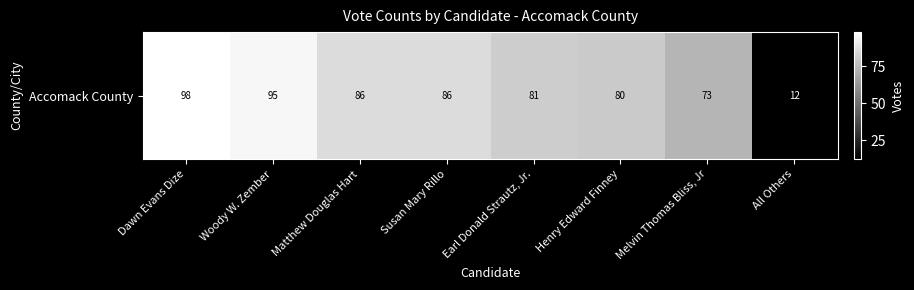

How many values exceed 86?

2